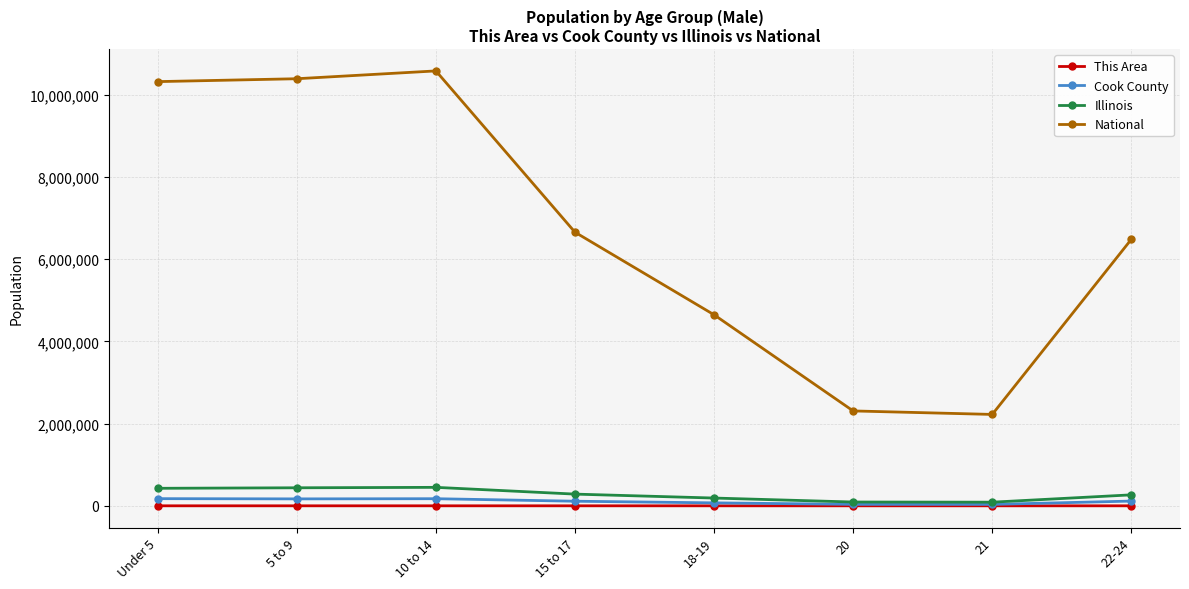

What is the sum of the National values at 10 to 14 and 22-24?

17062521